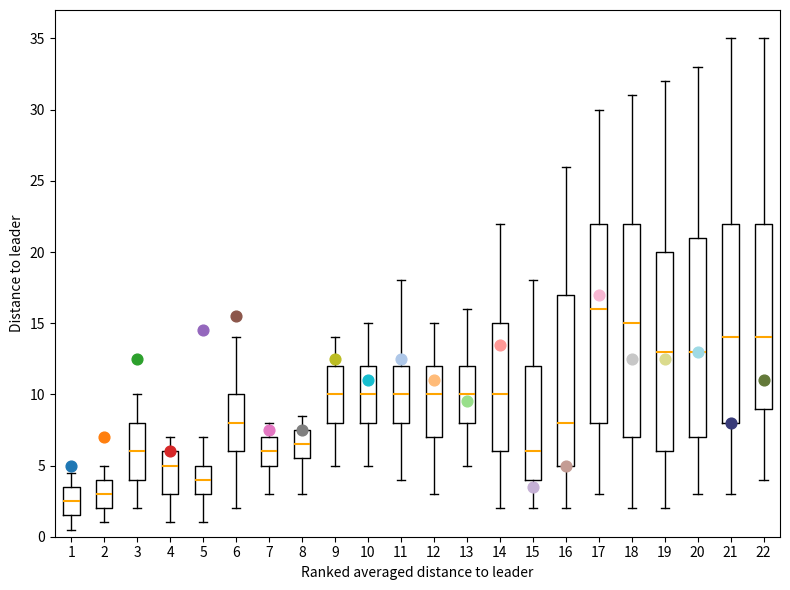

Reading left to right, read every box against the y-axis: the position of its median line, the range the box covers, and the ends of its whiskers. The values are not printed on the chart, so give them approximately, as read against the axis.

1: median 2.5, box 1.5 to 3.5, whiskers 0.5 to 4.5
2: median 3.0, box 2.0 to 4.0, whiskers 1.0 to 5.0
3: median 6.0, box 4.0 to 8.0, whiskers 2.0 to 10.0
4: median 5.0, box 3.0 to 6.0, whiskers 1.0 to 7.0
5: median 4.0, box 3.0 to 5.0, whiskers 1.0 to 7.0
6: median 8.0, box 6.0 to 10.0, whiskers 2.0 to 14.0
7: median 6.0, box 5.0 to 7.0, whiskers 3.0 to 8.0
8: median 6.5, box 5.5 to 7.5, whiskers 3.0 to 8.5
9: median 10.0, box 8.0 to 12.0, whiskers 5.0 to 14.0
10: median 10.0, box 8.0 to 12.0, whiskers 5.0 to 15.0
11: median 10.0, box 8.0 to 12.0, whiskers 4.0 to 18.0
12: median 10.0, box 7.0 to 12.0, whiskers 3.0 to 15.0
13: median 10.0, box 8.0 to 12.0, whiskers 5.0 to 16.0
14: median 10.0, box 6.0 to 15.0, whiskers 2.0 to 22.0
15: median 6.0, box 4.0 to 12.0, whiskers 2.0 to 18.0
16: median 8.0, box 5.0 to 17.0, whiskers 2.0 to 26.0
17: median 16.0, box 8.0 to 22.0, whiskers 3.0 to 30.0
18: median 15.0, box 7.0 to 22.0, whiskers 2.0 to 31.0
19: median 13.0, box 6.0 to 20.0, whiskers 2.0 to 32.0
20: median 13.0, box 7.0 to 21.0, whiskers 3.0 to 33.0
21: median 14.0, box 8.0 to 22.0, whiskers 3.0 to 35.0
22: median 14.0, box 9.0 to 22.0, whiskers 4.0 to 35.0